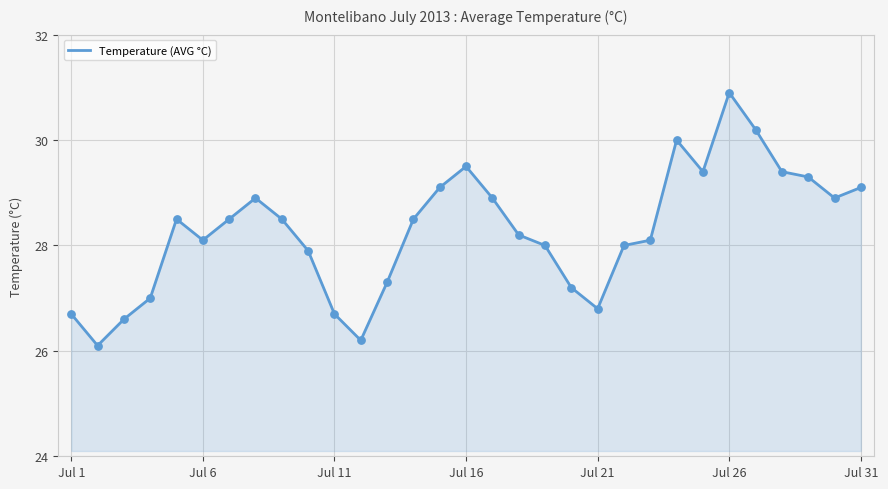

What is the minimum value shown in the chart?

26.1